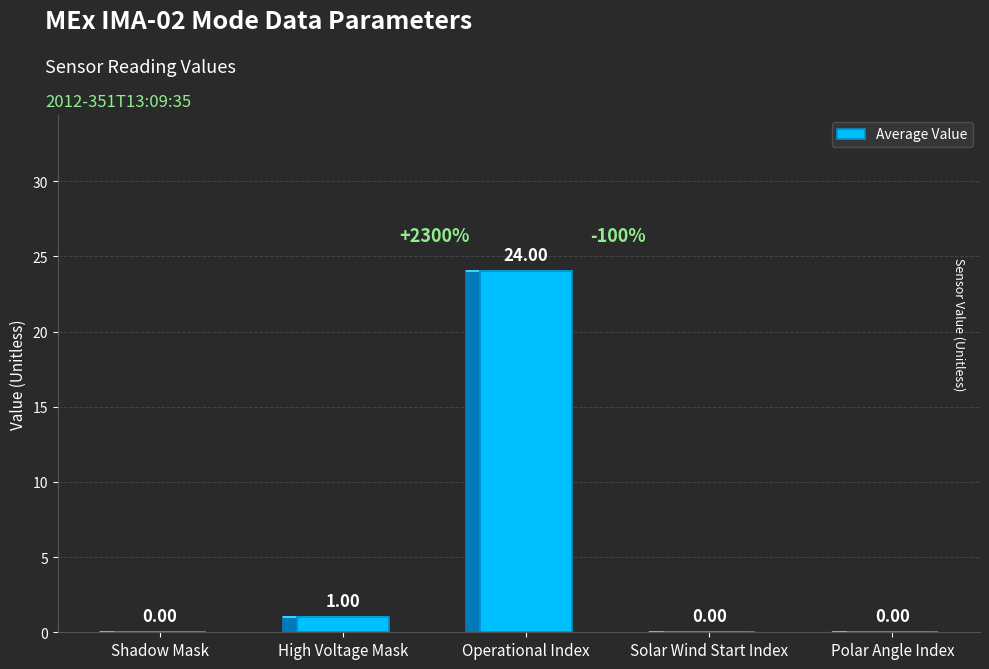

The chart shows a value of -13 at Shadow Mask. True or false?

False